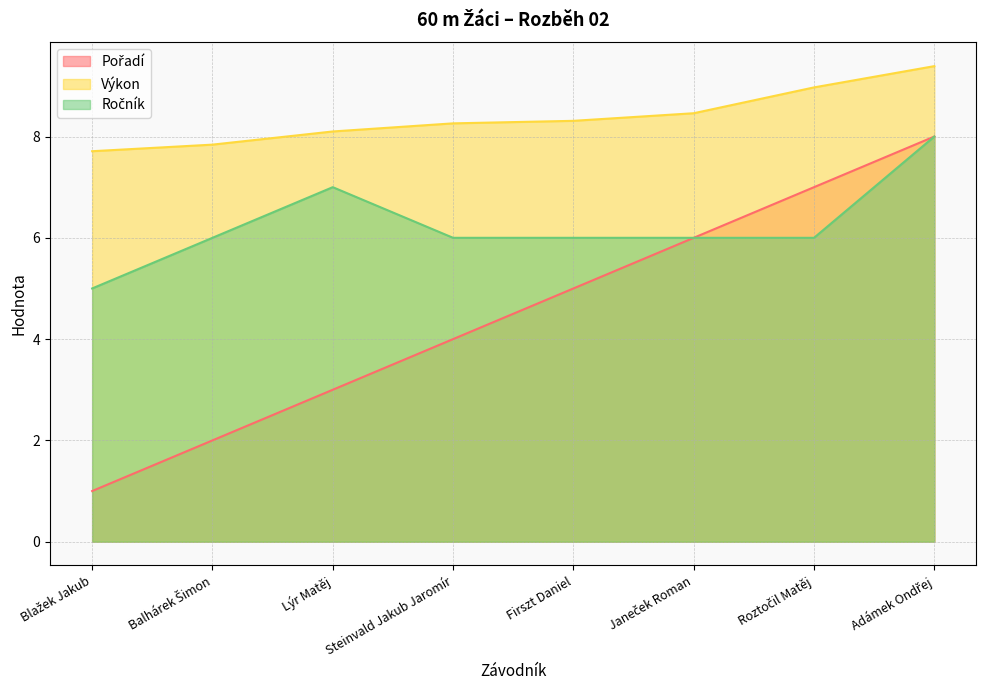

What is the spread (max minus min) of values at Lýr Matěj?

5.1